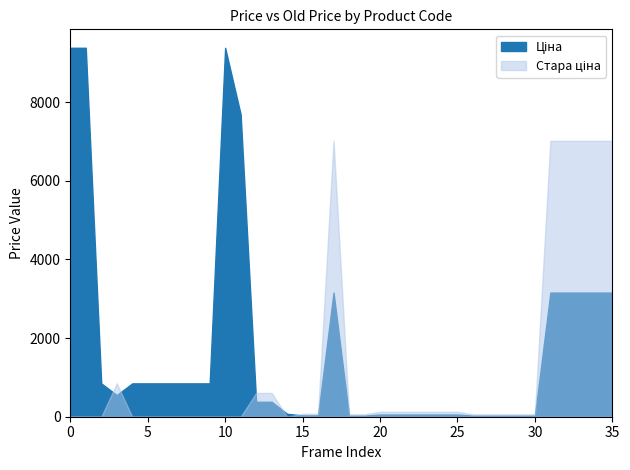

True or false: Ціна has a value of 1398.1 at 276092103.

False